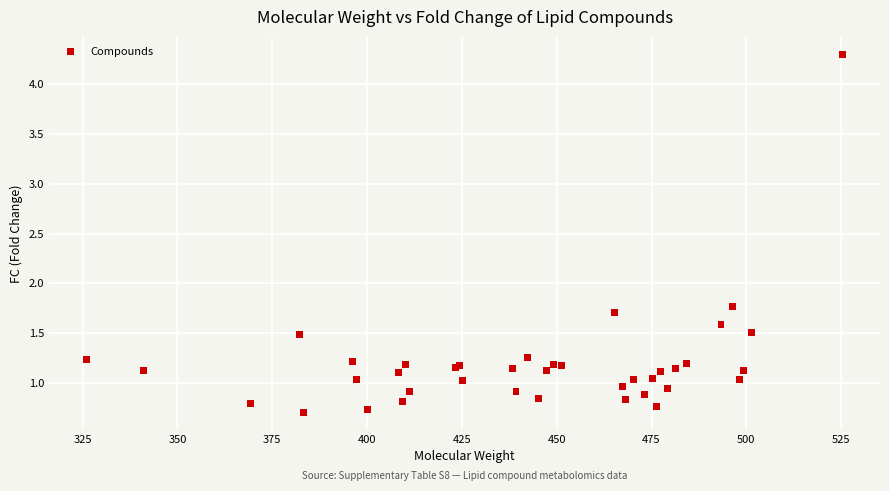

What Y value in the scatter plot is closest to 2?

1.8